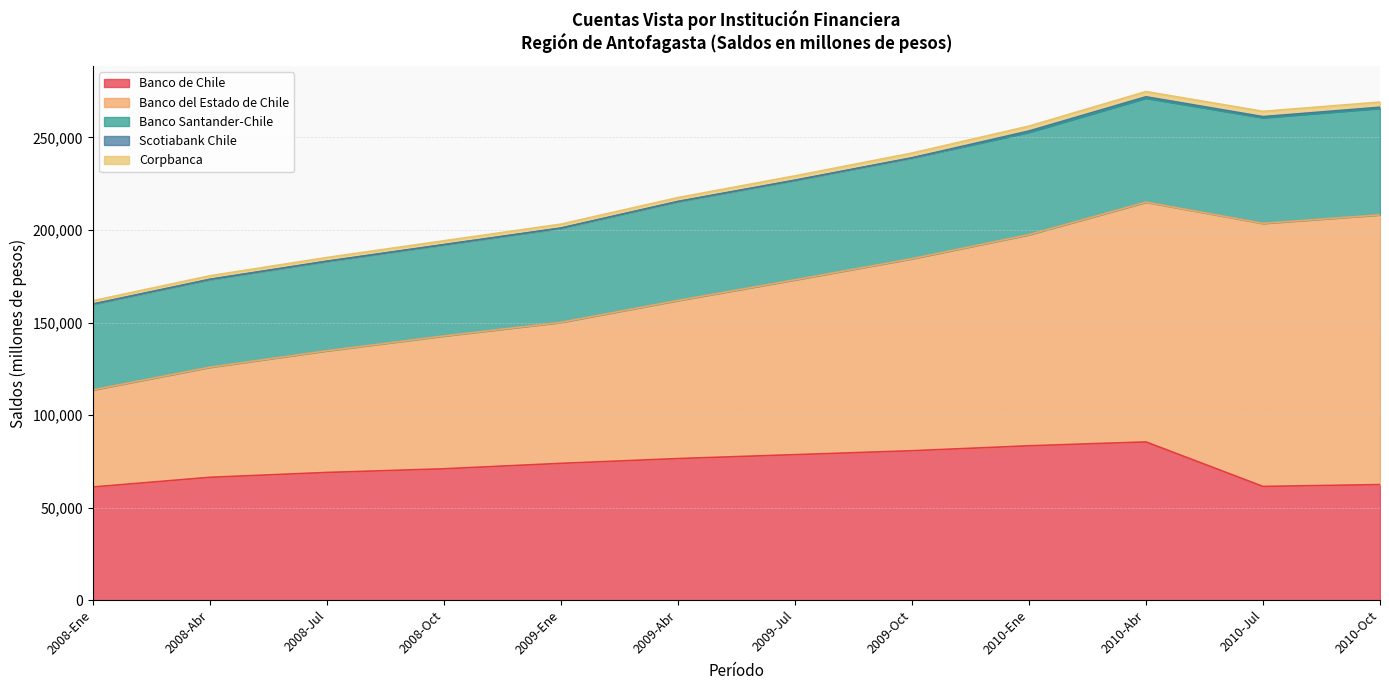

Does the chart display data point markers on the line(s)?

No